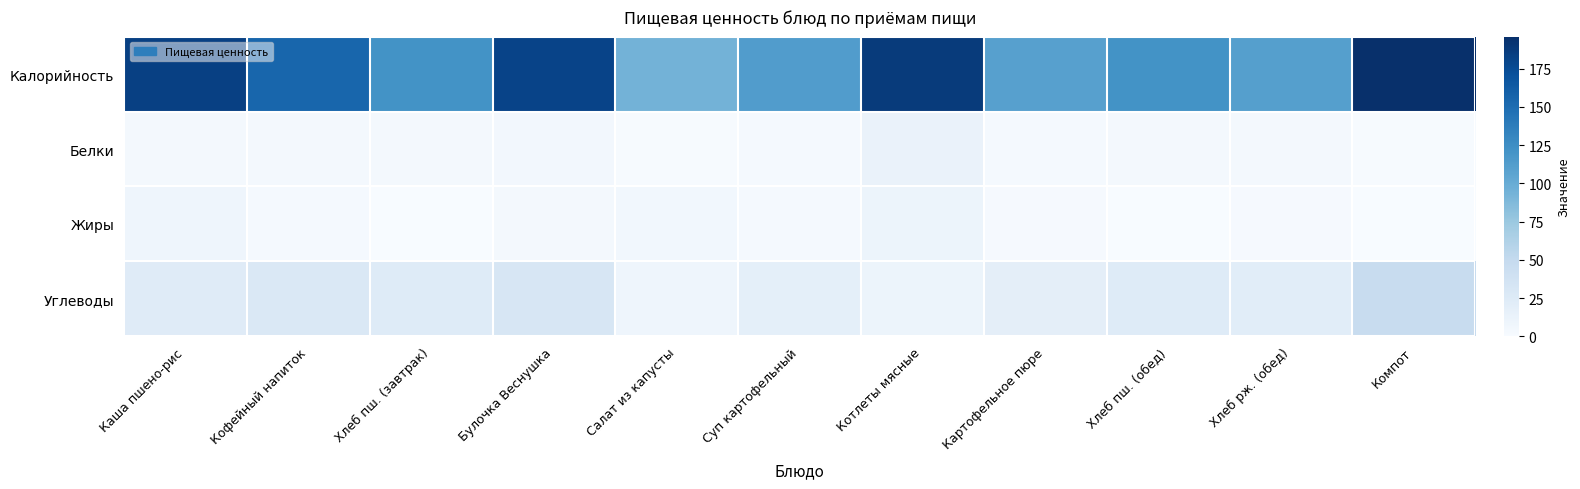

How many series are shown in this chart?

4